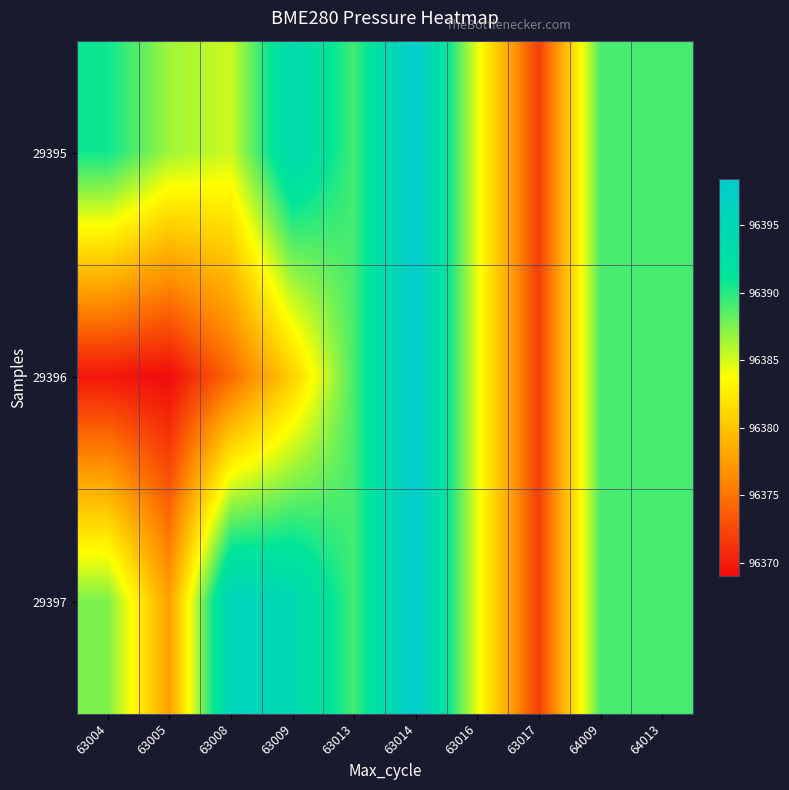

What is the minimum value shown in the chart?

96369.0